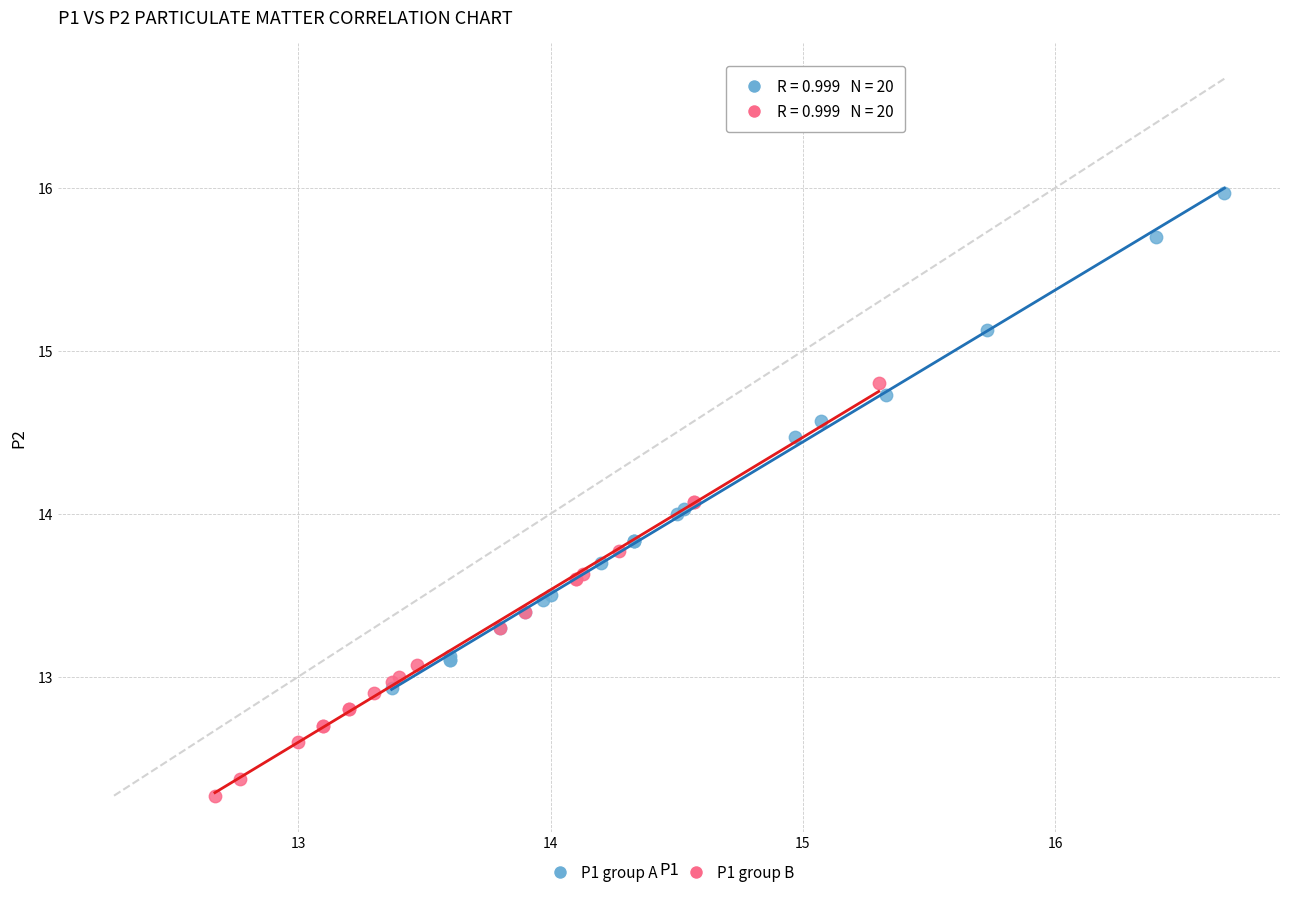

Which series reaches the maximum Y coordinate?

P1 group A